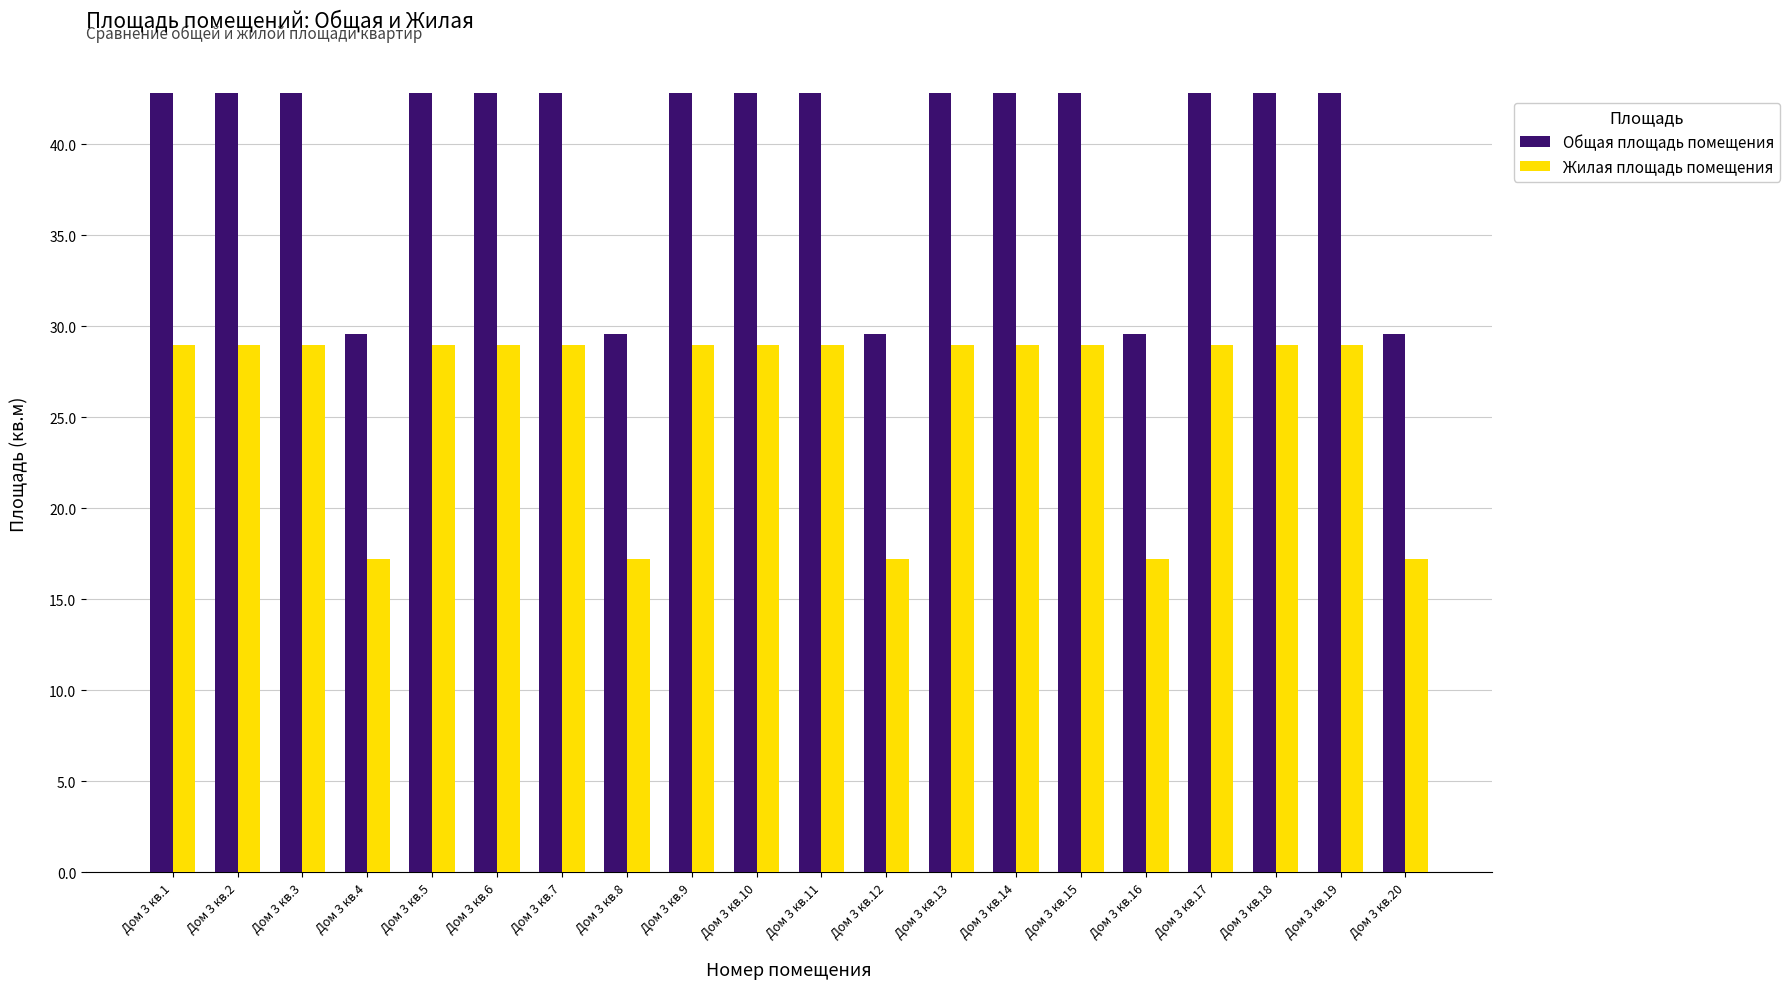

How many categories are shown in the chart?

20